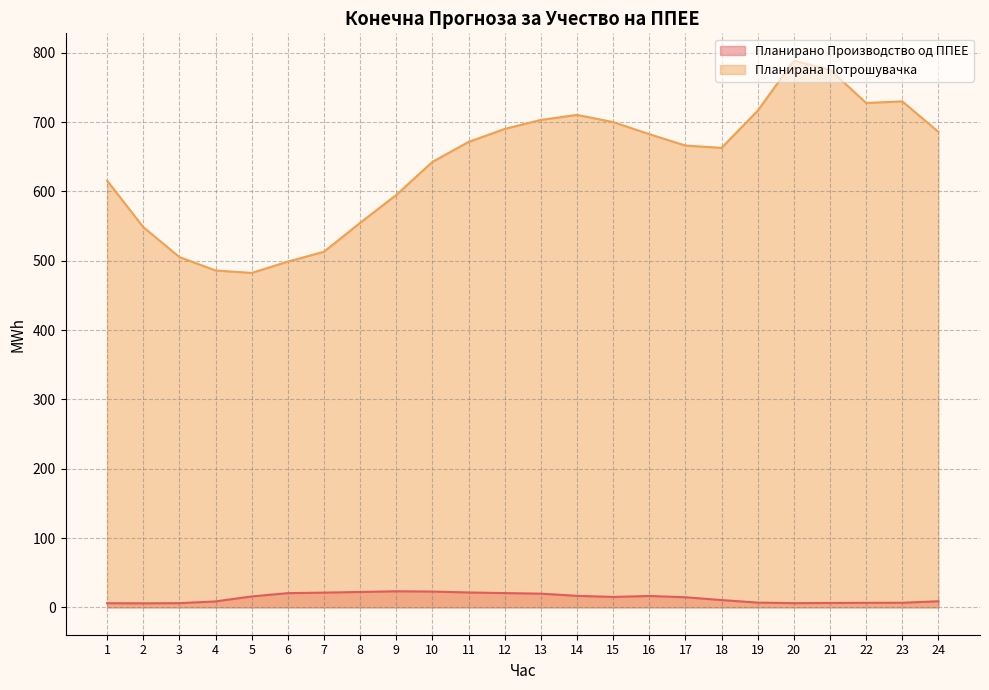

True or false: Планирано Производство од ППЕЕ and Планирана Потрошувачка intersect in this chart.

False